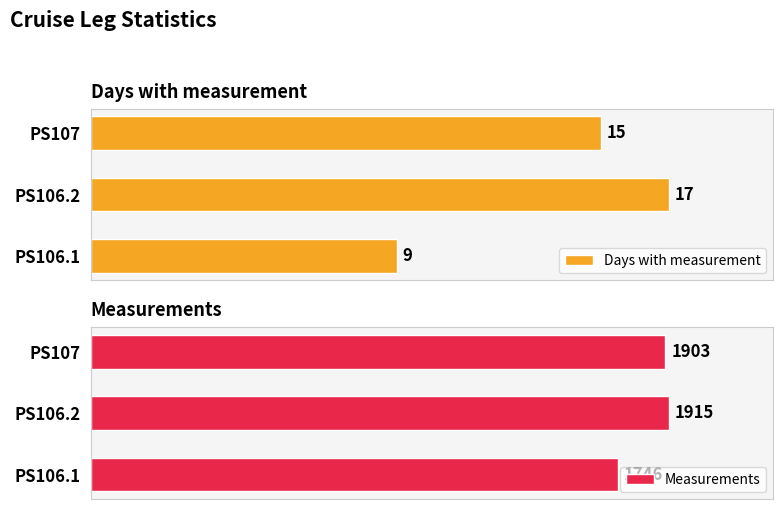

What value does the Measurements series have at PS106.2, to the nearest 50?

1900